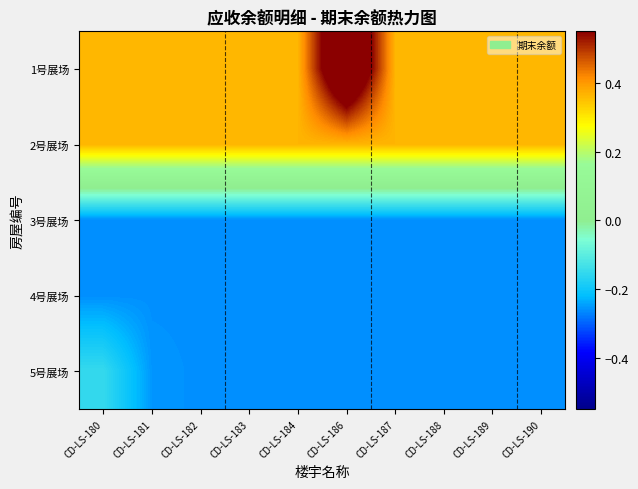

Reading right to left, list all the values displayed in this chart.

1号展场: CD-LS-190=0.4	CD-LS-189=0.4	CD-LS-188=0.4	CD-LS-187=0.4	CD-LS-186=0.7	CD-LS-184=0.4	CD-LS-183=0.4	CD-LS-182=0.4	CD-LS-181=0.4	CD-LS-180=0.4
2号展场: CD-LS-190=0.4	CD-LS-189=0.4	CD-LS-188=0.4	CD-LS-187=0.4	CD-LS-186=0.4	CD-LS-184=0.4	CD-LS-183=0.4	CD-LS-182=0.4	CD-LS-181=0.4	CD-LS-180=0.4
3号展场: CD-LS-190=-0.3	CD-LS-189=-0.3	CD-LS-188=-0.3	CD-LS-187=-0.3	CD-LS-186=-0.3	CD-LS-184=-0.3	CD-LS-183=-0.3	CD-LS-182=-0.3	CD-LS-181=-0.3	CD-LS-180=-0.3
4号展场: CD-LS-190=-0.3	CD-LS-189=-0.3	CD-LS-188=-0.3	CD-LS-187=-0.3	CD-LS-186=-0.3	CD-LS-184=-0.3	CD-LS-183=-0.3	CD-LS-182=-0.3	CD-LS-181=-0.3	CD-LS-180=-0.3
5号展场: CD-LS-190=-0.3	CD-LS-189=-0.3	CD-LS-188=-0.3	CD-LS-187=-0.3	CD-LS-186=-0.3	CD-LS-184=-0.3	CD-LS-183=-0.3	CD-LS-182=-0.3	CD-LS-181=-0.3	CD-LS-180=-0.2